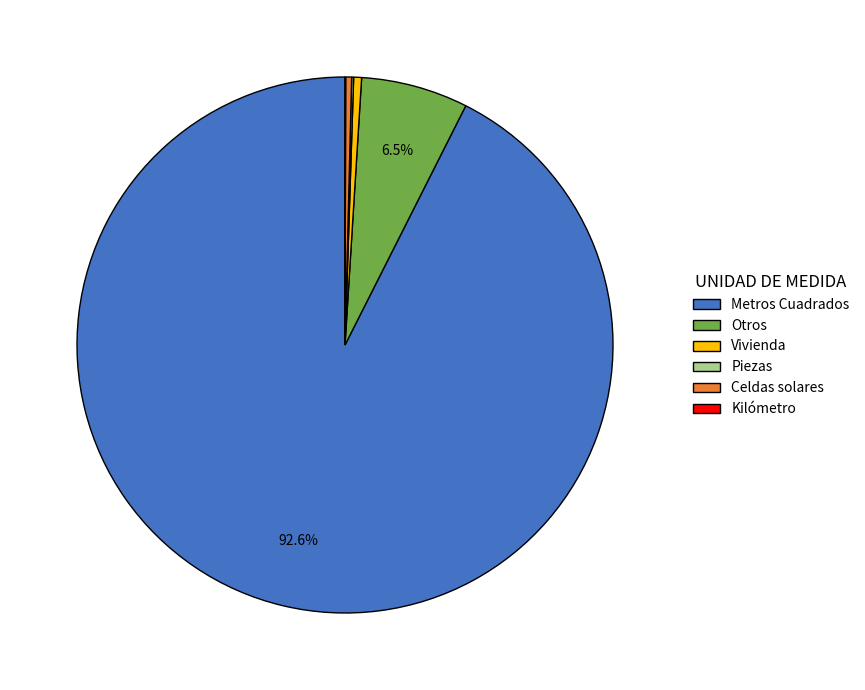

Between Otros and Celdas solares, which is larger?

Otros